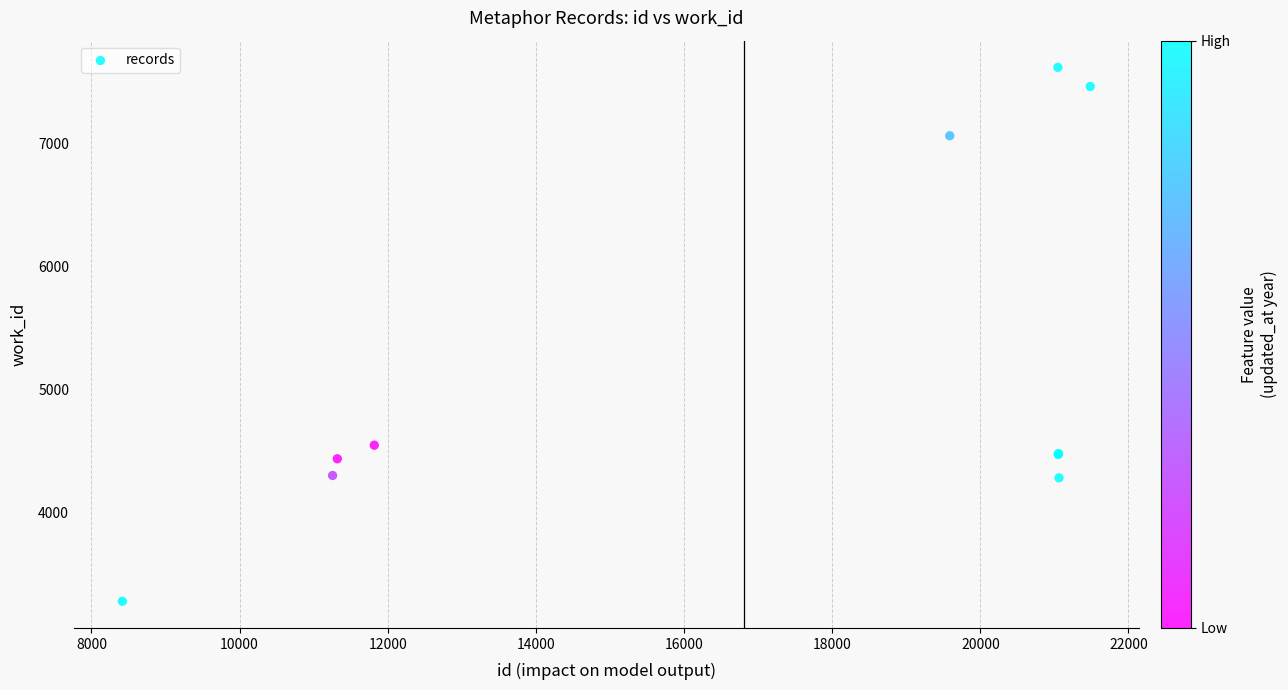

What Y value in the scatter plot is closest to 5449?

4547.2